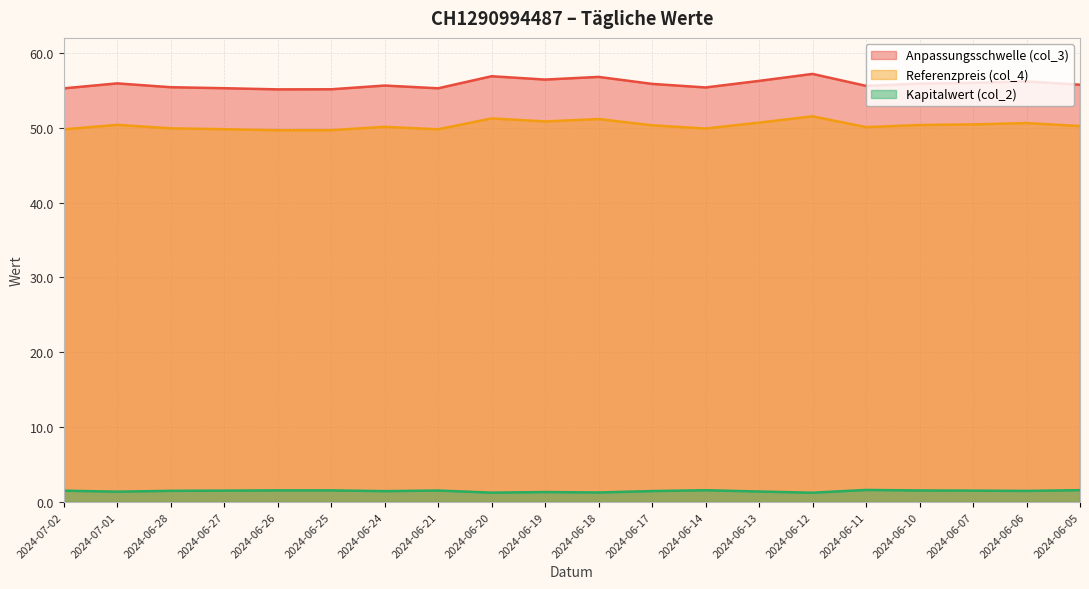

What is the sum of all Referenzpreis (col_4) values?

1006.5